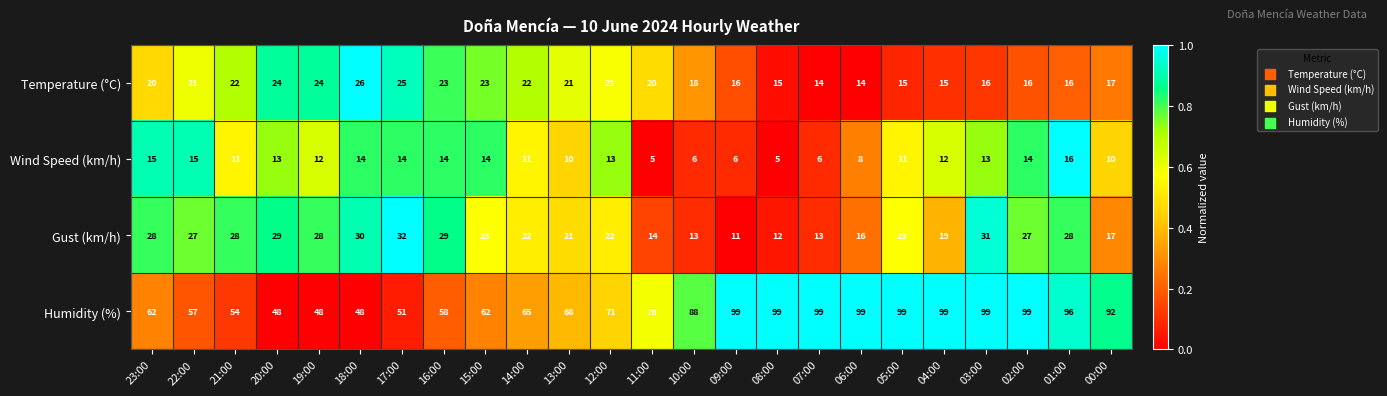

The Gust (km/h) series shows 7 at 08:00. True or false?

False